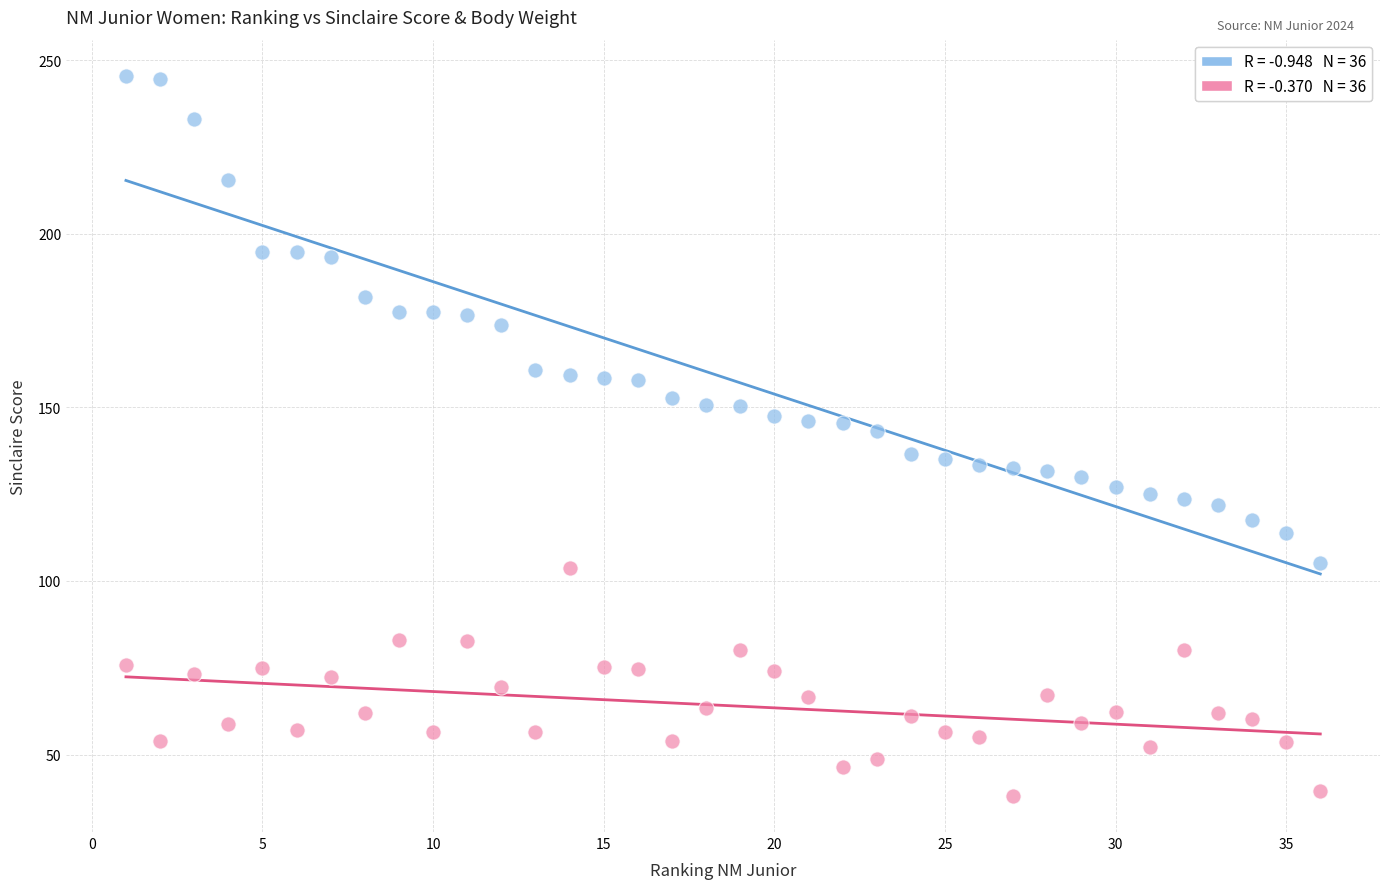

Across all data points, what is the range of X values (max minus min)?

35.0